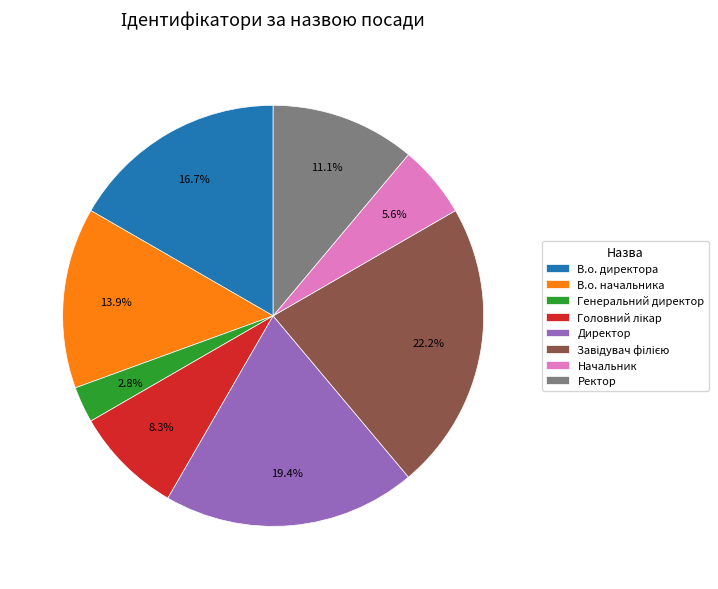

Which slice is the smallest?

Генеральний директор